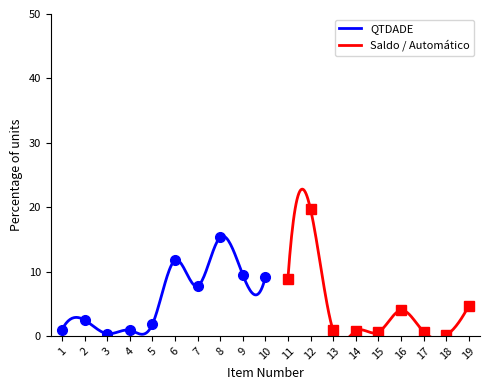

What is the maximum value for QTDADE?

15.5